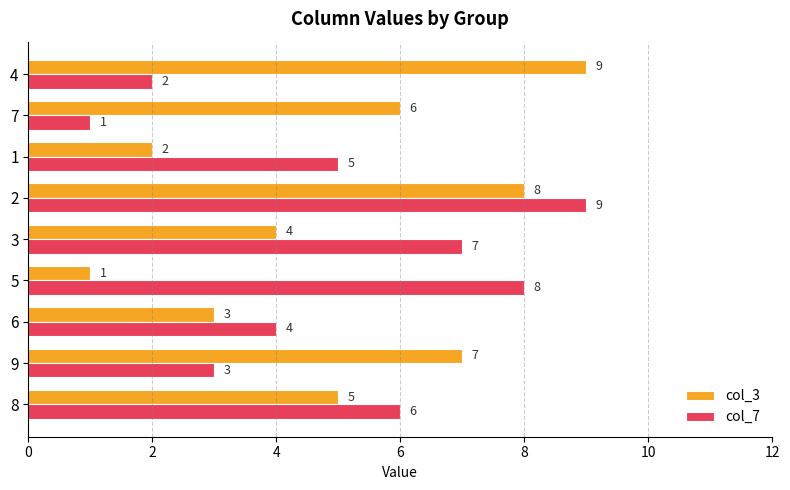

Rank the categories by col_3 value from highest to lowest.

4, 2, 9, 7, 8, 3, 6, 1, 5